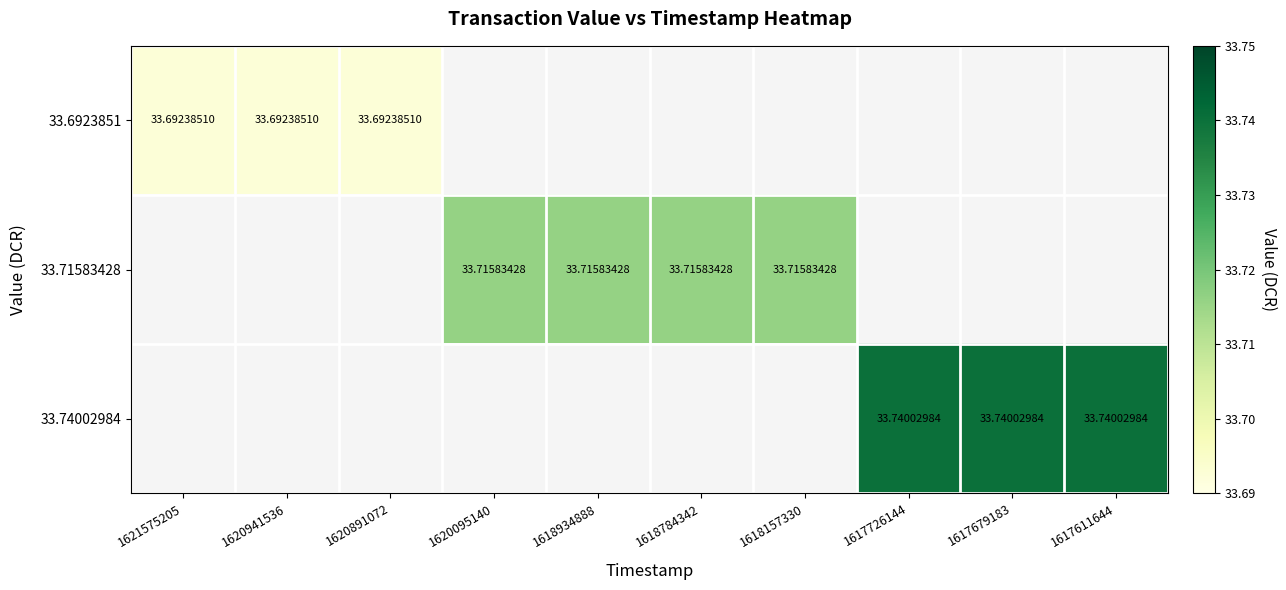

What is the minimum value shown in the chart?

33.7